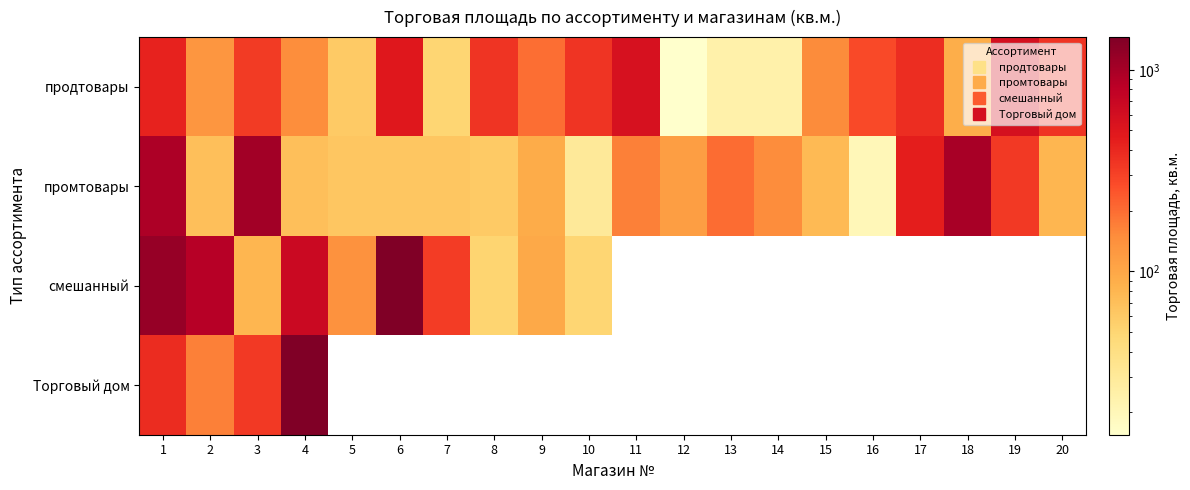

At which category is the sum across all series the highest?

1